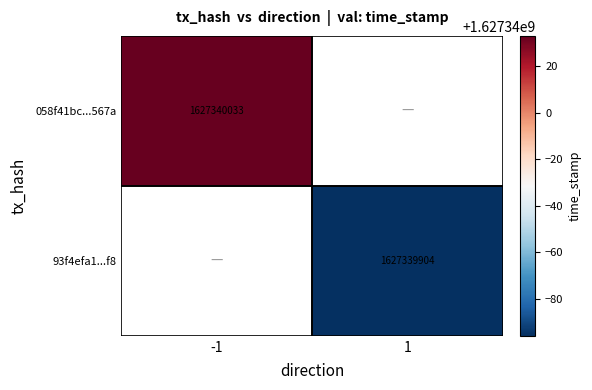

What is the maximum value for 93f4efa1272c32a565cf44fc943dc45af8c76f8?

1627339904